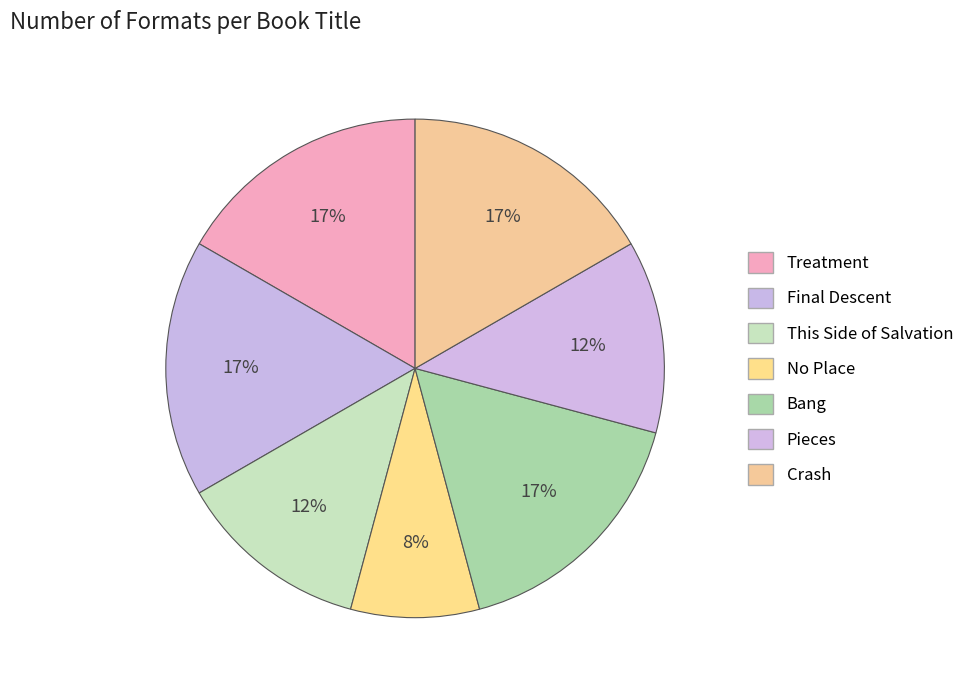

Count the number of slices in the pie.

7